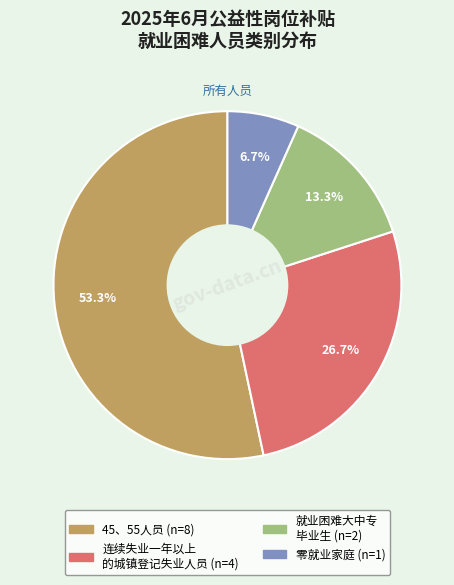

Count the number of slices in the pie.

4